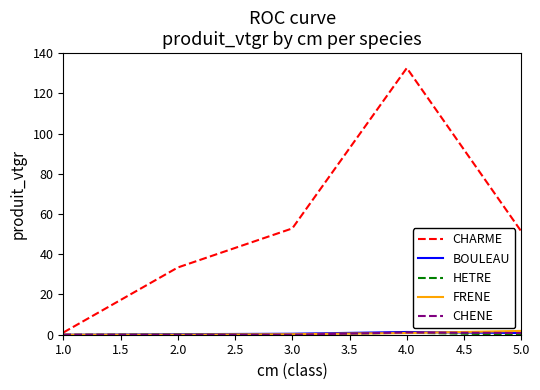

Which series has the largest range (max minus min)?

CHARME